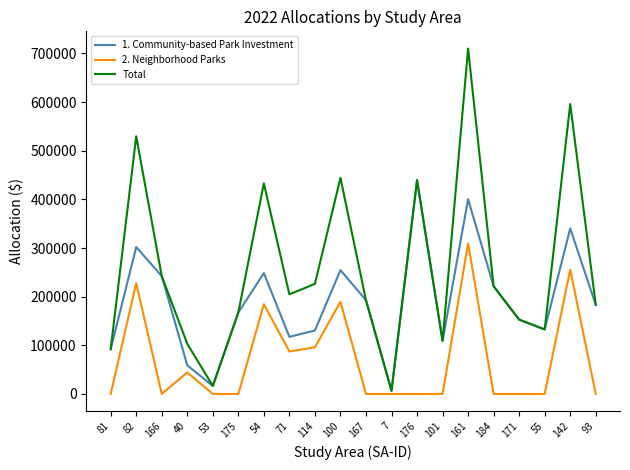

List the series in order of their peak value, lowest first.

2. Neighborhood Parks, 1. Community-based Park Investment, Total